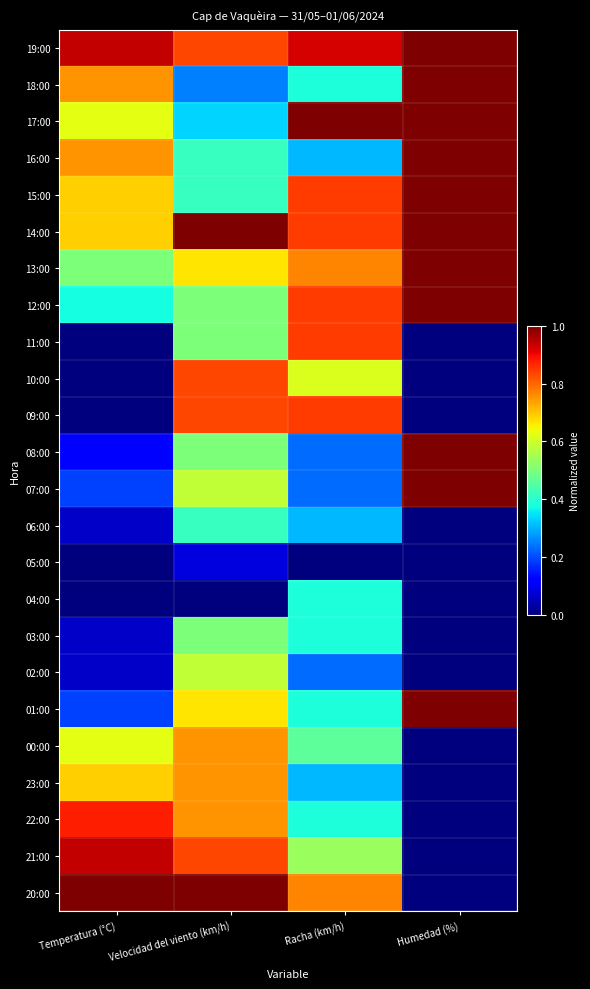

Reading left to right, extract all data points from this chart.

19:00: Temperatura (°C)=0.9	Velocidad del viento (km/h)=0.8	Racha (km/h)=0.9	Humedad (%)=1.0
18:00: Temperatura (°C)=0.8	Velocidad del viento (km/h)=0.2	Racha (km/h)=0.4	Humedad (%)=1.0
17:00: Temperatura (°C)=0.6	Velocidad del viento (km/h)=0.3	Racha (km/h)=1.0	Humedad (%)=1.0
16:00: Temperatura (°C)=0.8	Velocidad del viento (km/h)=0.4	Racha (km/h)=0.3	Humedad (%)=1.0
15:00: Temperatura (°C)=0.7	Velocidad del viento (km/h)=0.4	Racha (km/h)=0.8	Humedad (%)=1.0
14:00: Temperatura (°C)=0.7	Velocidad del viento (km/h)=1.0	Racha (km/h)=0.8	Humedad (%)=1.0
13:00: Temperatura (°C)=0.5	Velocidad del viento (km/h)=0.7	Racha (km/h)=0.8	Humedad (%)=1.0
12:00: Temperatura (°C)=0.4	Velocidad del viento (km/h)=0.5	Racha (km/h)=0.8	Humedad (%)=1.0
11:00: Temperatura (°C)=0.0	Velocidad del viento (km/h)=0.5	Racha (km/h)=0.8	Humedad (%)=0.0
10:00: Temperatura (°C)=0.0	Velocidad del viento (km/h)=0.8	Racha (km/h)=0.6	Humedad (%)=0.0
09:00: Temperatura (°C)=0.0	Velocidad del viento (km/h)=0.8	Racha (km/h)=0.8	Humedad (%)=0.0
08:00: Temperatura (°C)=0.1	Velocidad del viento (km/h)=0.5	Racha (km/h)=0.2	Humedad (%)=1.0
07:00: Temperatura (°C)=0.2	Velocidad del viento (km/h)=0.6	Racha (km/h)=0.2	Humedad (%)=1.0
06:00: Temperatura (°C)=0.1	Velocidad del viento (km/h)=0.4	Racha (km/h)=0.3	Humedad (%)=0.0
05:00: Temperatura (°C)=0.0	Velocidad del viento (km/h)=0.1	Racha (km/h)=0.0	Humedad (%)=0.0
04:00: Temperatura (°C)=0.0	Velocidad del viento (km/h)=0.0	Racha (km/h)=0.4	Humedad (%)=0.0
03:00: Temperatura (°C)=0.1	Velocidad del viento (km/h)=0.5	Racha (km/h)=0.4	Humedad (%)=0.0
02:00: Temperatura (°C)=0.1	Velocidad del viento (km/h)=0.6	Racha (km/h)=0.2	Humedad (%)=0.0
01:00: Temperatura (°C)=0.2	Velocidad del viento (km/h)=0.7	Racha (km/h)=0.4	Humedad (%)=1.0
00:00: Temperatura (°C)=0.6	Velocidad del viento (km/h)=0.8	Racha (km/h)=0.5	Humedad (%)=0.0
23:00: Temperatura (°C)=0.7	Velocidad del viento (km/h)=0.8	Racha (km/h)=0.3	Humedad (%)=0.0
22:00: Temperatura (°C)=0.9	Velocidad del viento (km/h)=0.8	Racha (km/h)=0.4	Humedad (%)=0.0
21:00: Temperatura (°C)=0.9	Velocidad del viento (km/h)=0.8	Racha (km/h)=0.5	Humedad (%)=0.0
20:00: Temperatura (°C)=1.0	Velocidad del viento (km/h)=1.0	Racha (km/h)=0.8	Humedad (%)=0.0